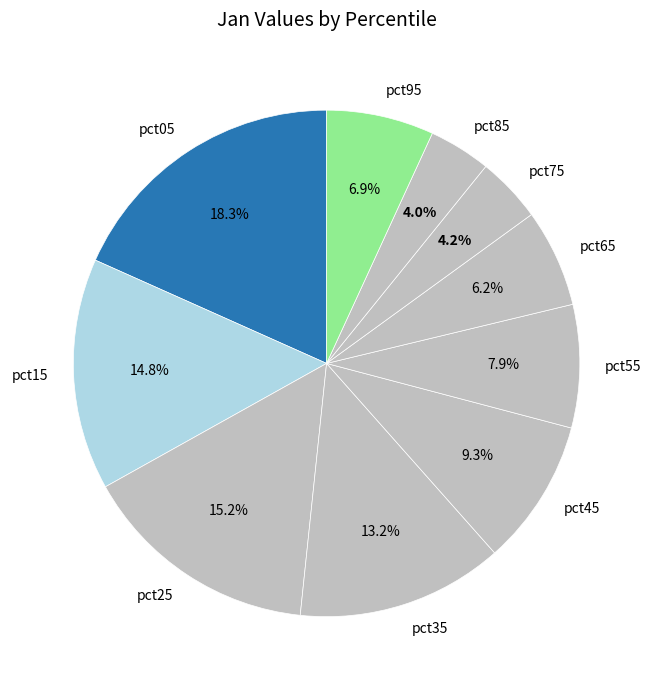

To the nearest percent, what percentage of the pie is pct65?

6%